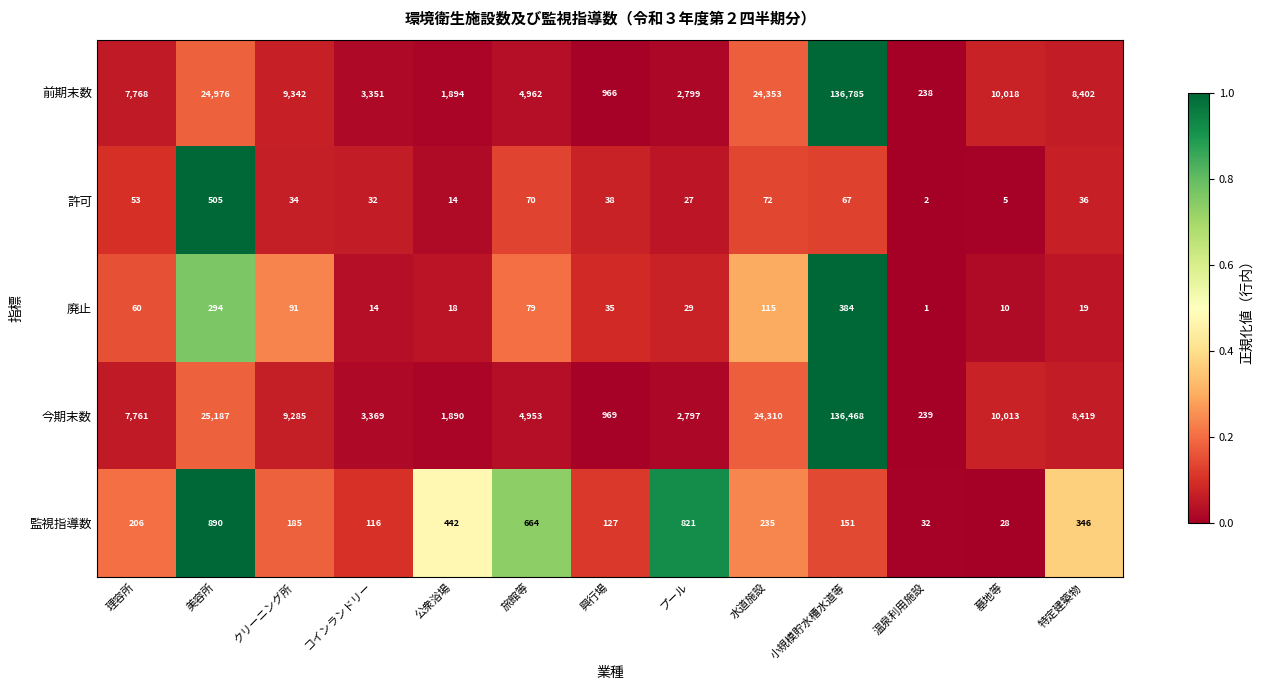

Count the number of data series in this chart.

5